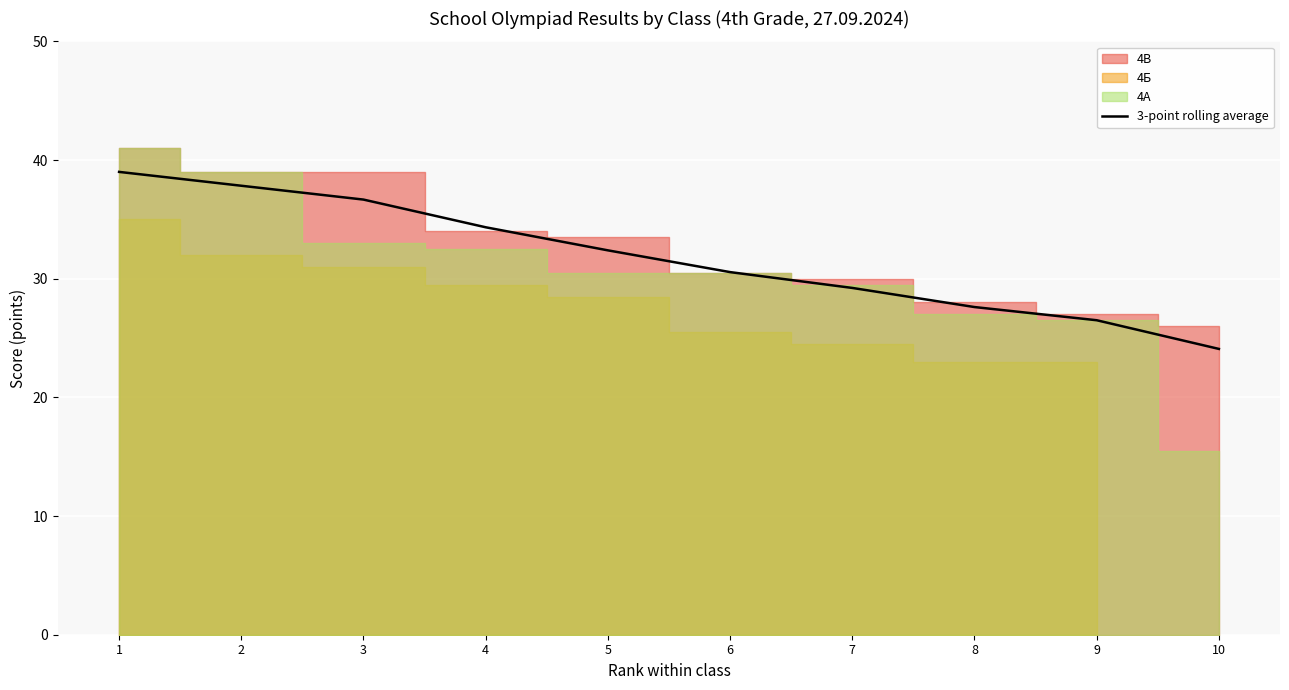

At which label does the data first exceed 32?

1